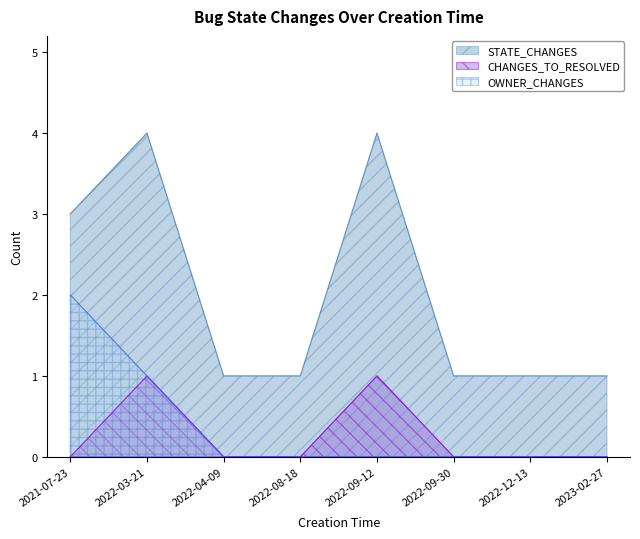

At which label is STATE_CHANGES closest to 2?

2021-07-23